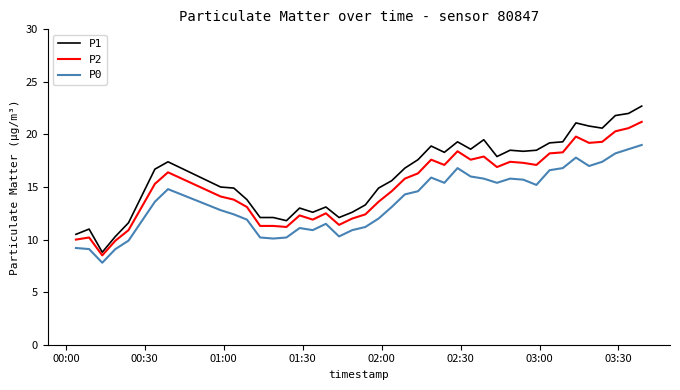

What is the minimum value for P0?

7.8